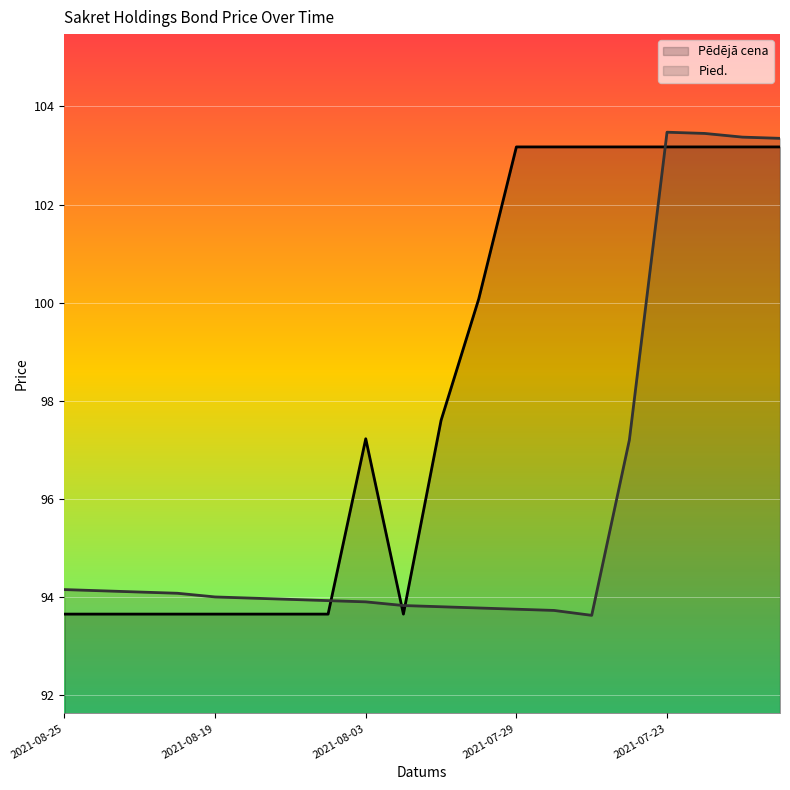

What is the total value across all series at 2021-07-29?

196.9